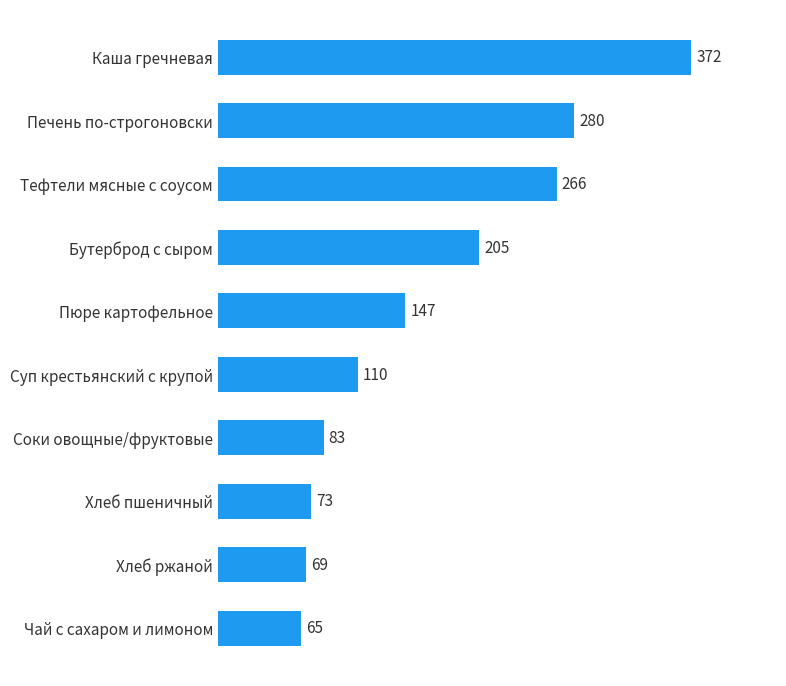

What is the difference between the maximum and minimum values?

307